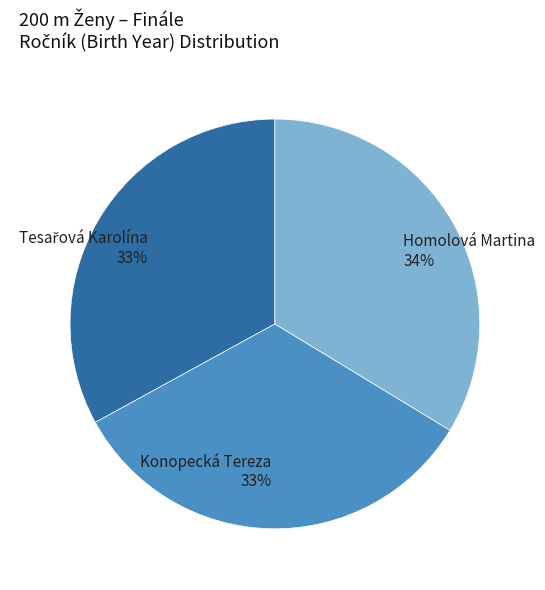

How many slices are in this pie chart?

3